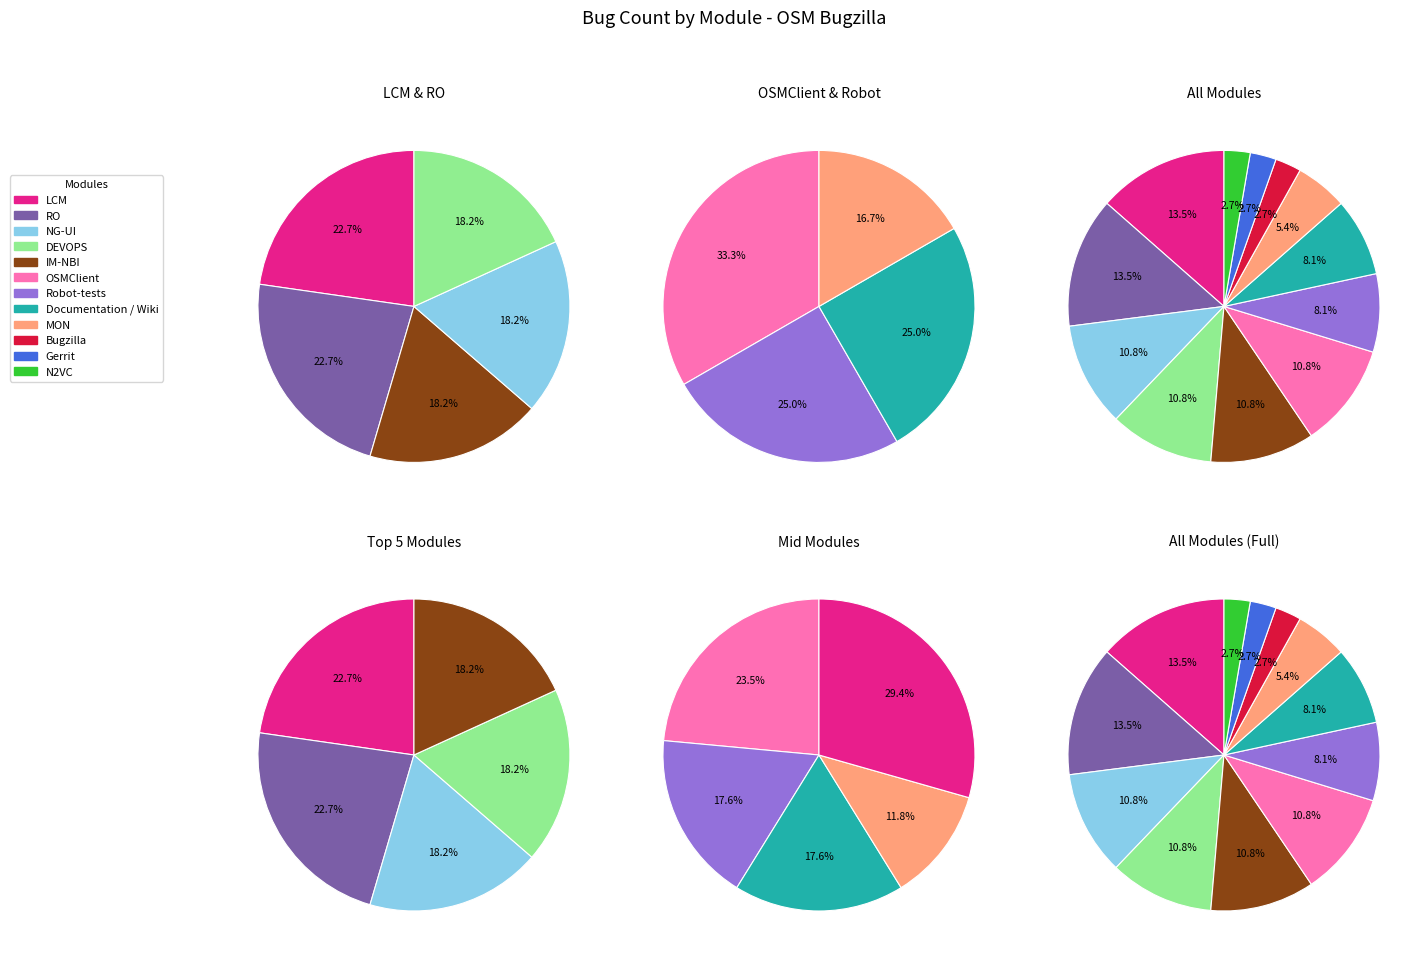

Does any single category account for the majority?

No